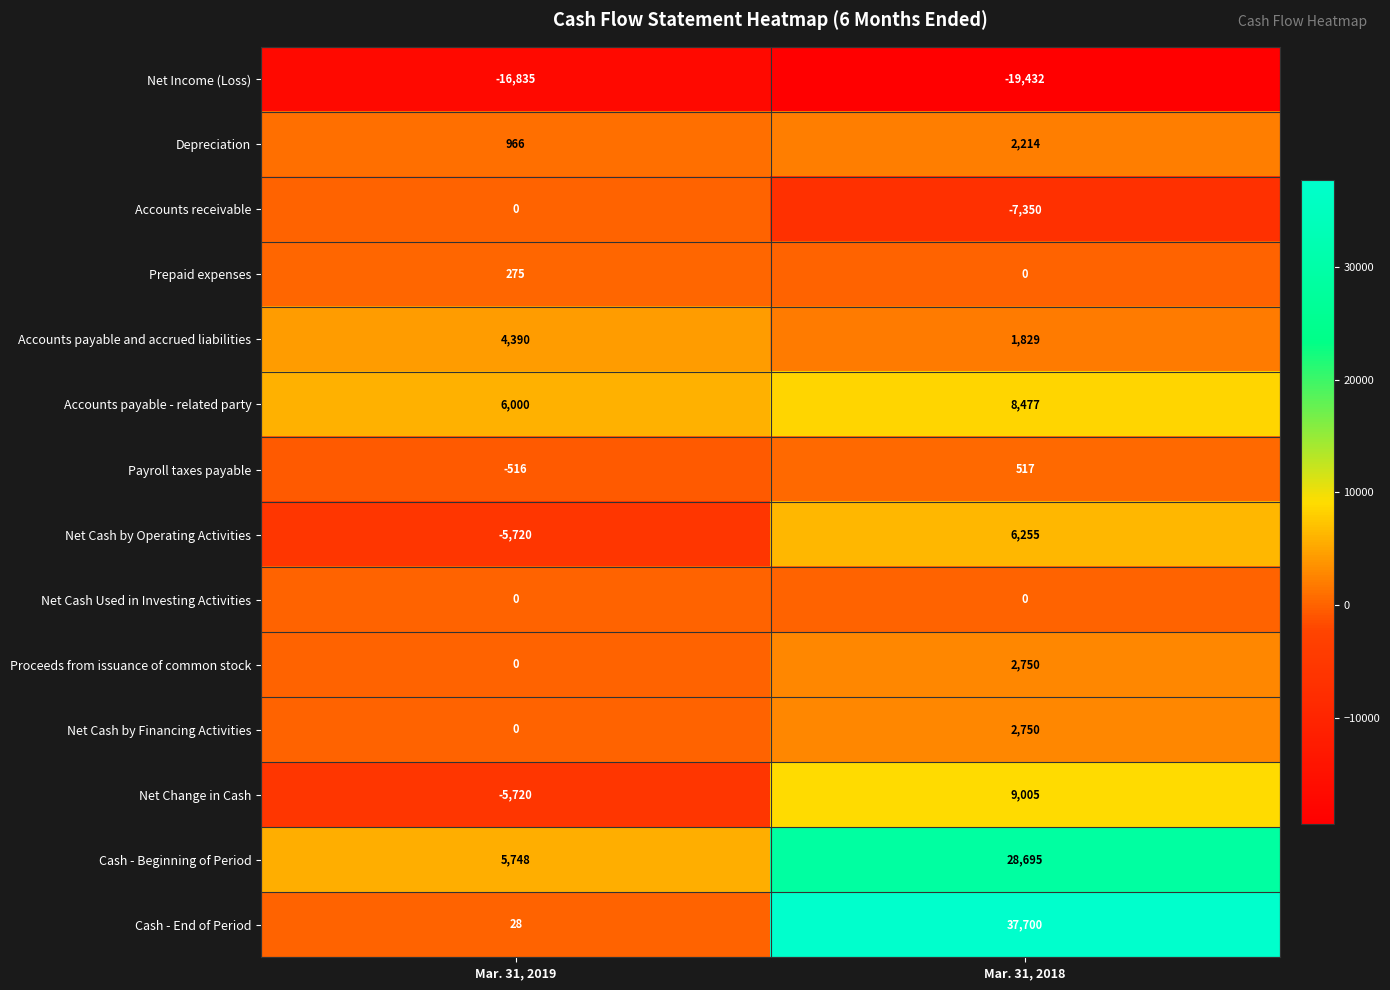

Read the Accounts payable and accrued liabilities value at Mar. 31, 2018, to the nearest 50.

1850